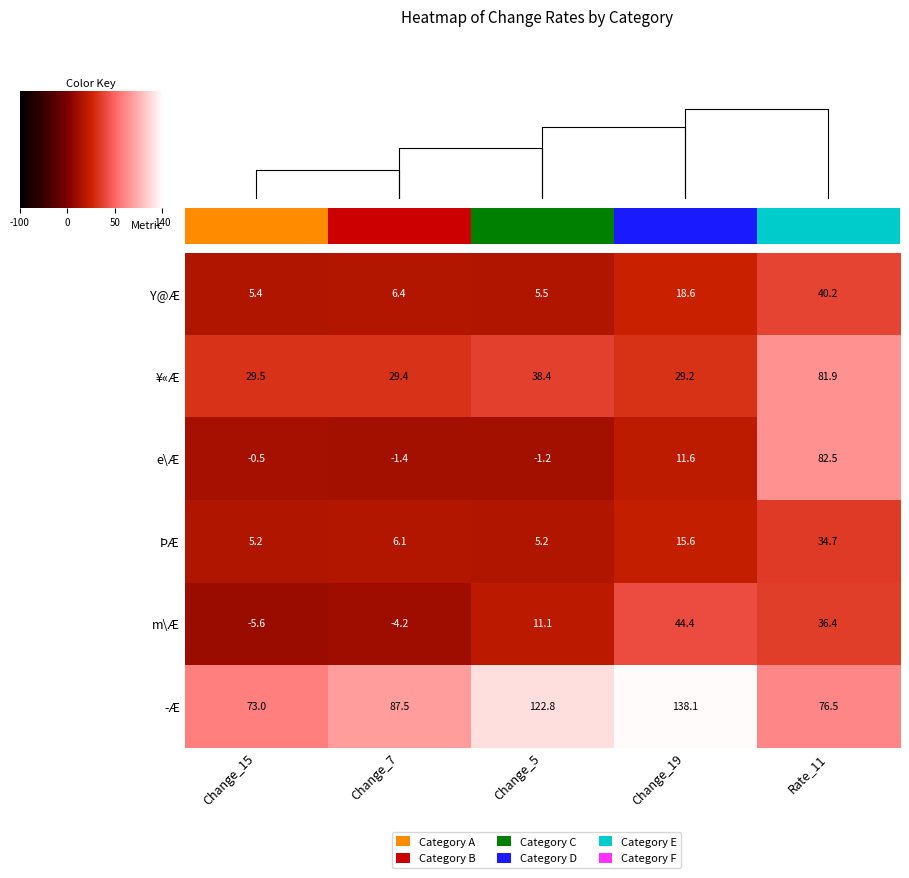

How many values in the ÞÆ series are below 6?

2